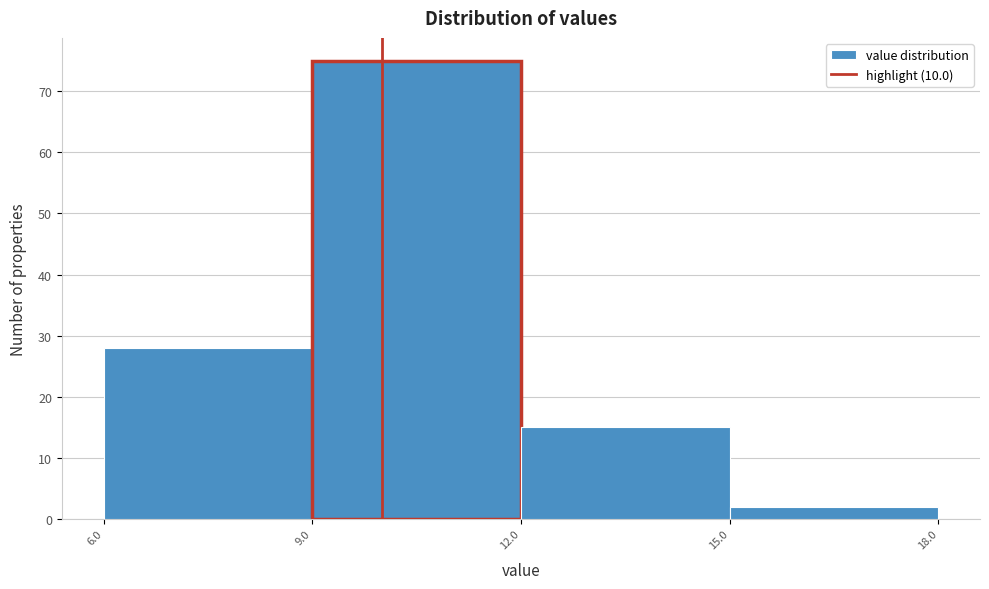

Over which range of the x-axis is the bar tallest?

9.0 to 12.0